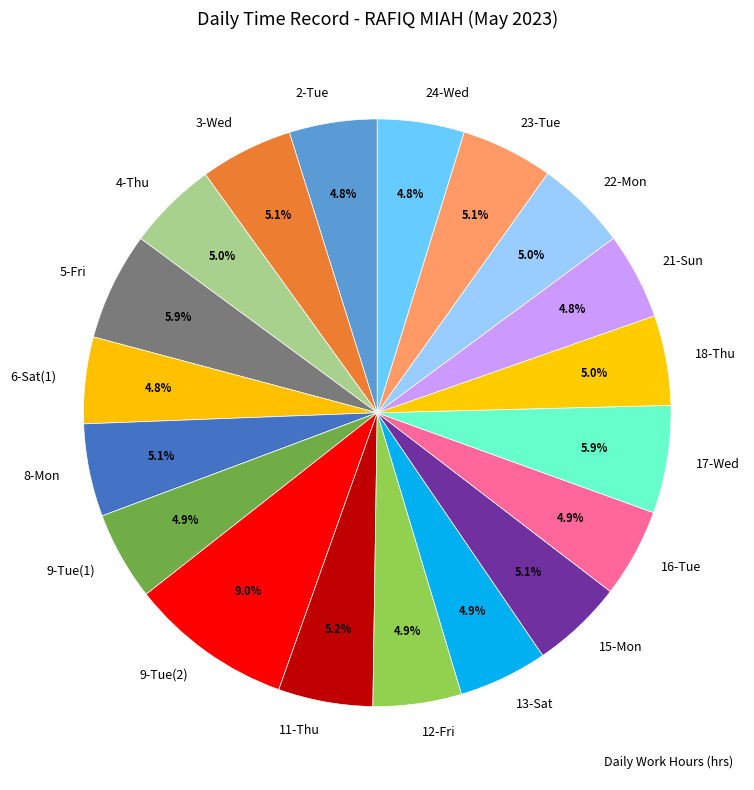

Combined, do 8-Mon and 15-Mon account for over 50%?

No